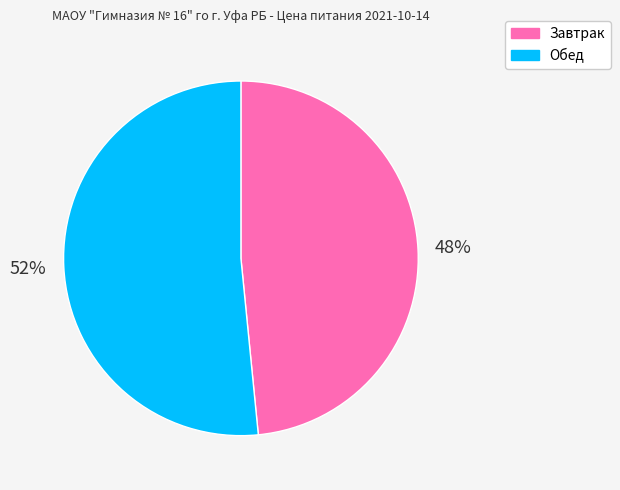

How many segments does this pie chart have?

2